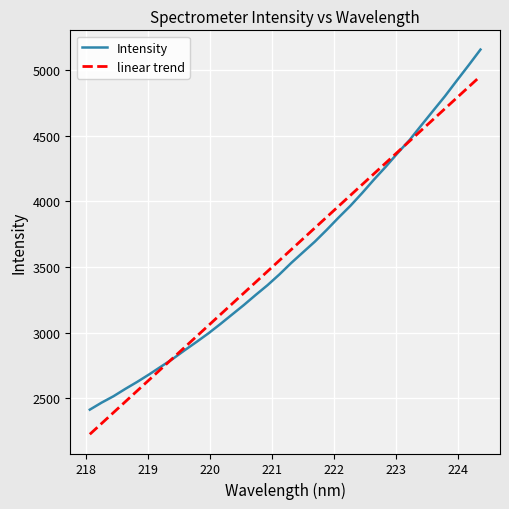

True or false: linear trend has more than 1 points higher than both neighbors.

False